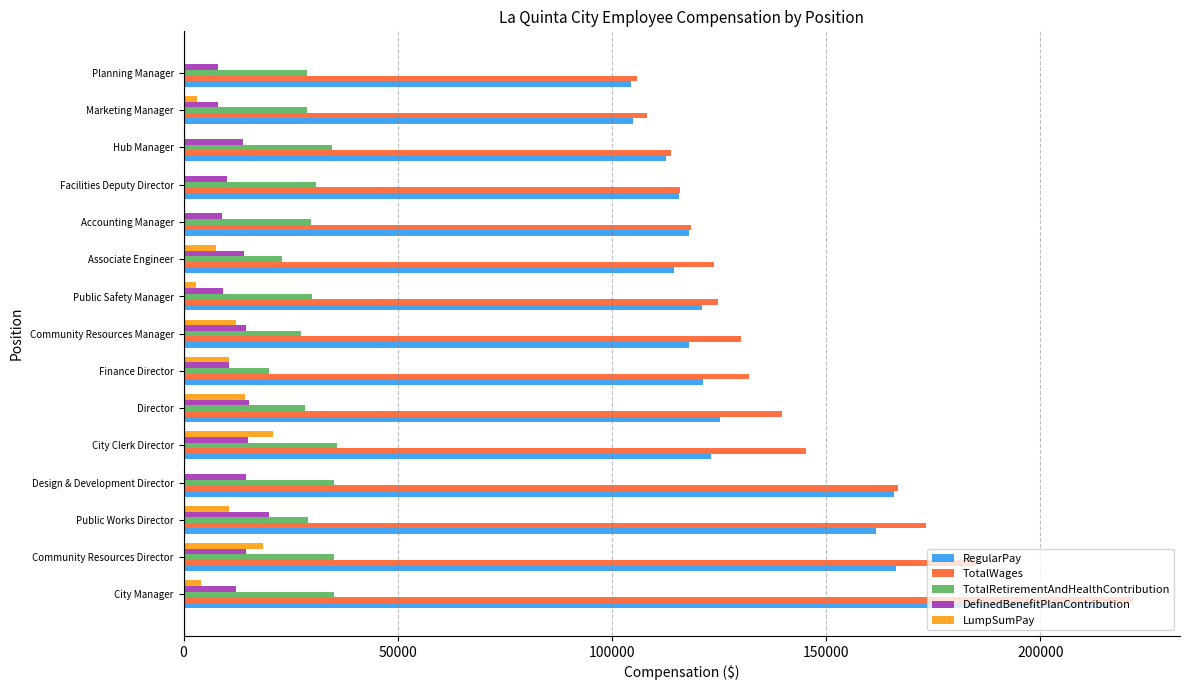

What is the maximum value shown in the chart?

221505